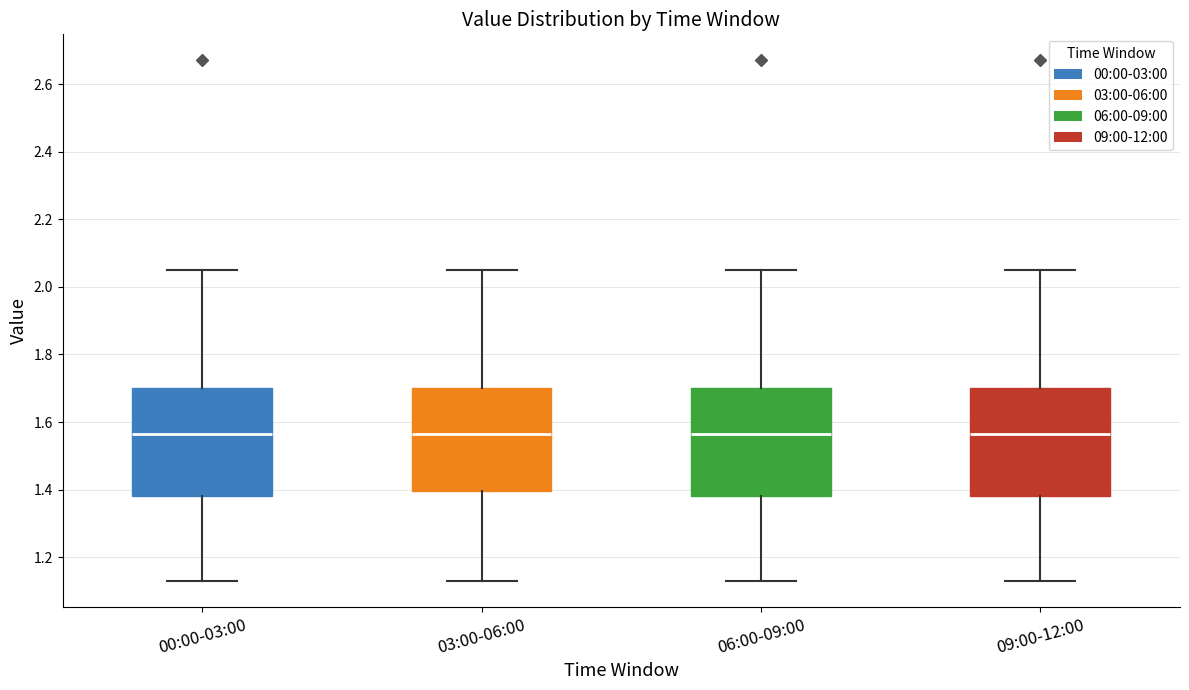

Where does the upper whisker of the box for 03:00-06:00 end on the y-axis? The values are not printed on the chart, so give them approximately, as read against the axis.

2.06